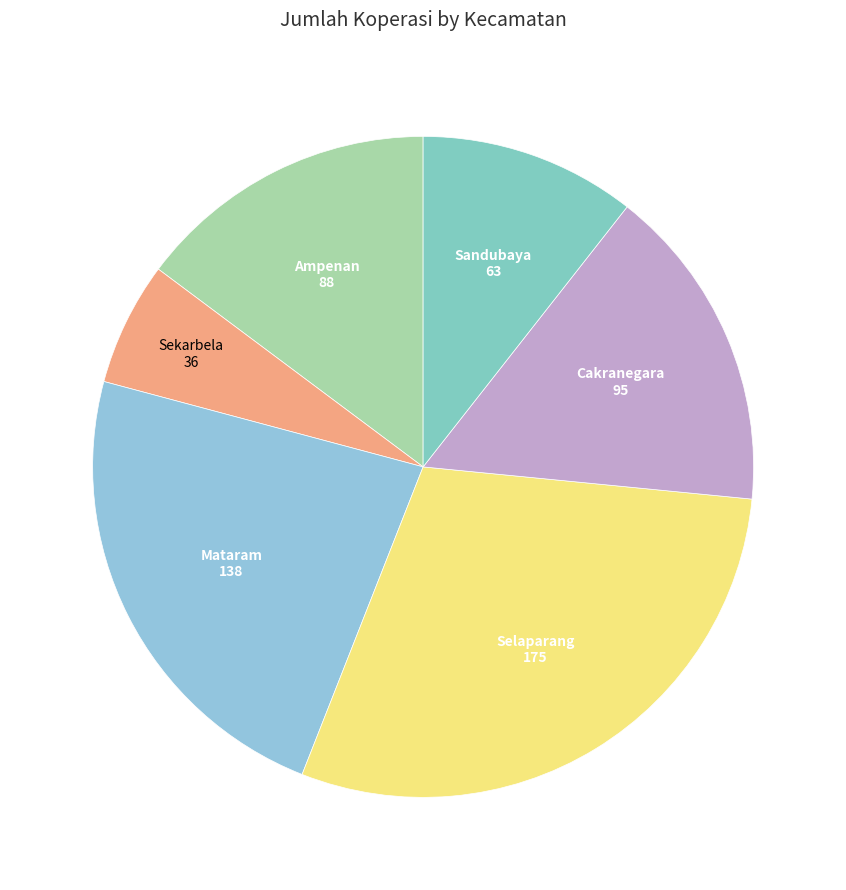

What is the largest slice in the pie chart?

Selaparang